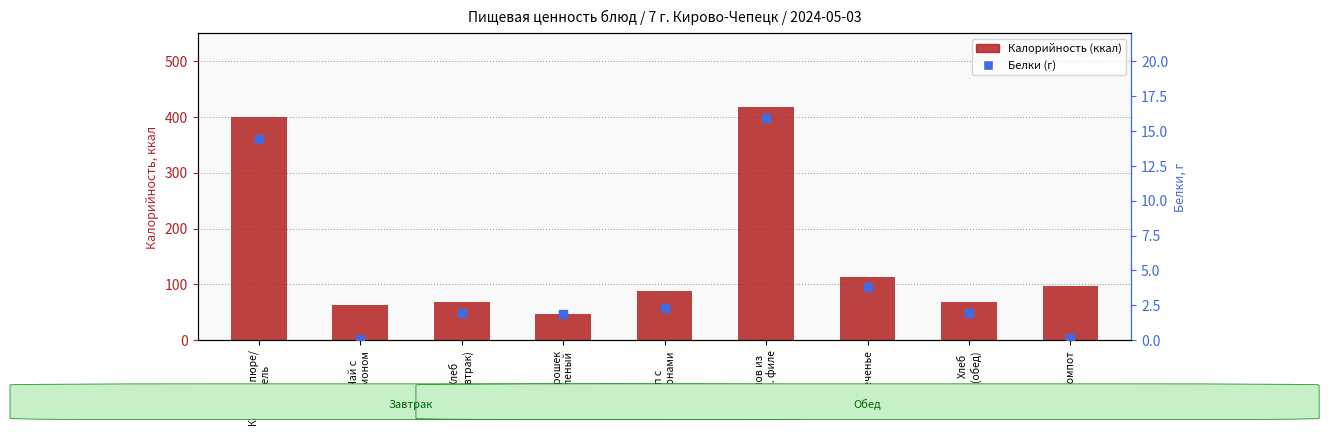

What is the total value across all series at Чай с
лимоном?

62.7